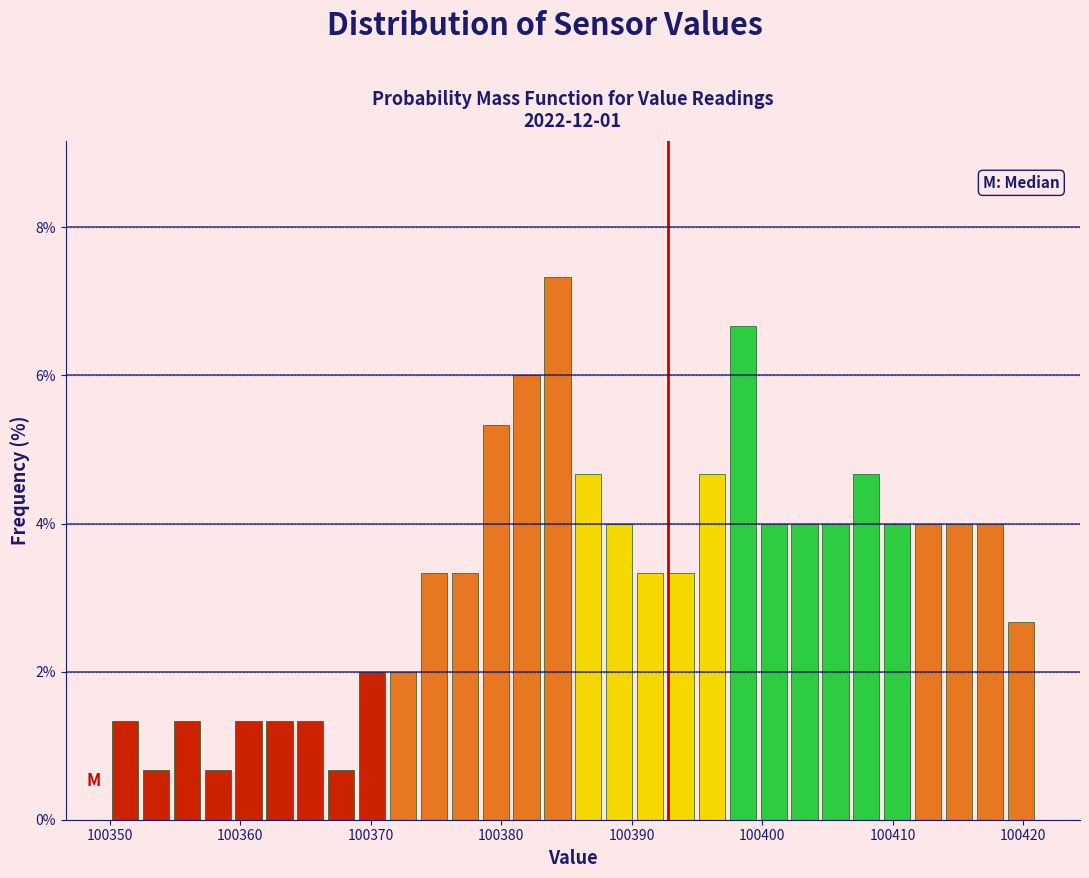

Around what value on the x-axis is the tallest bar? Give the approximate position of its centre, as read against the axis.

100384